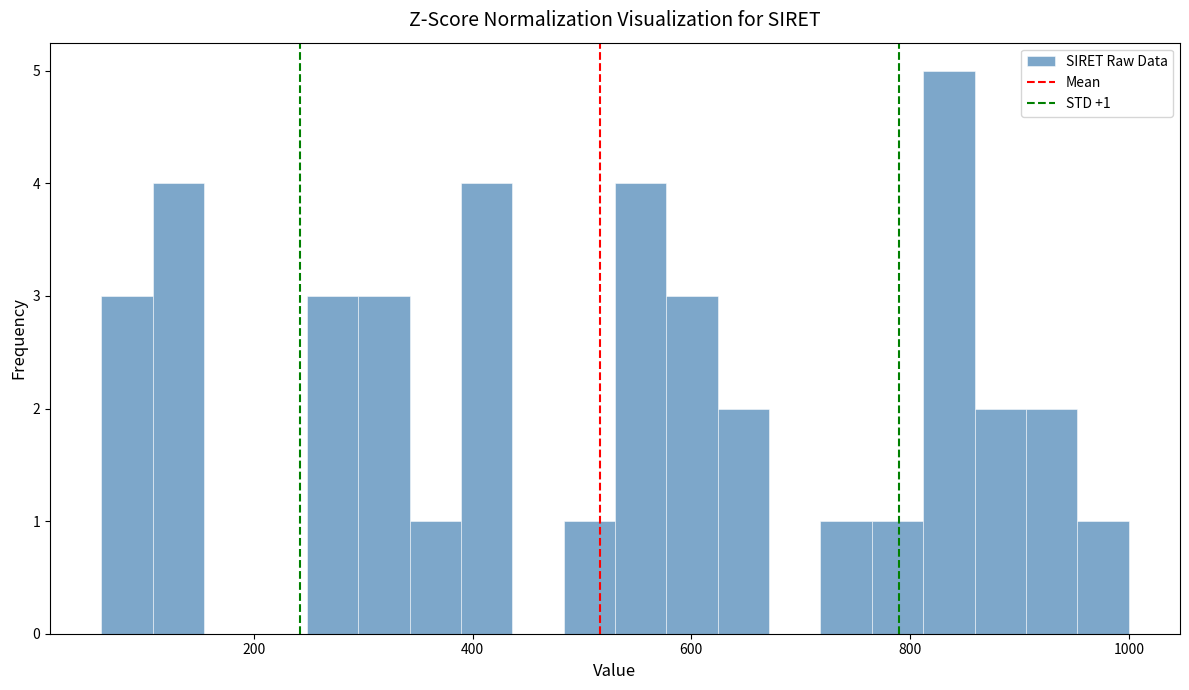

Around what value on the x-axis is the tallest bar? Give the approximate position of its centre, as read against the axis.

840